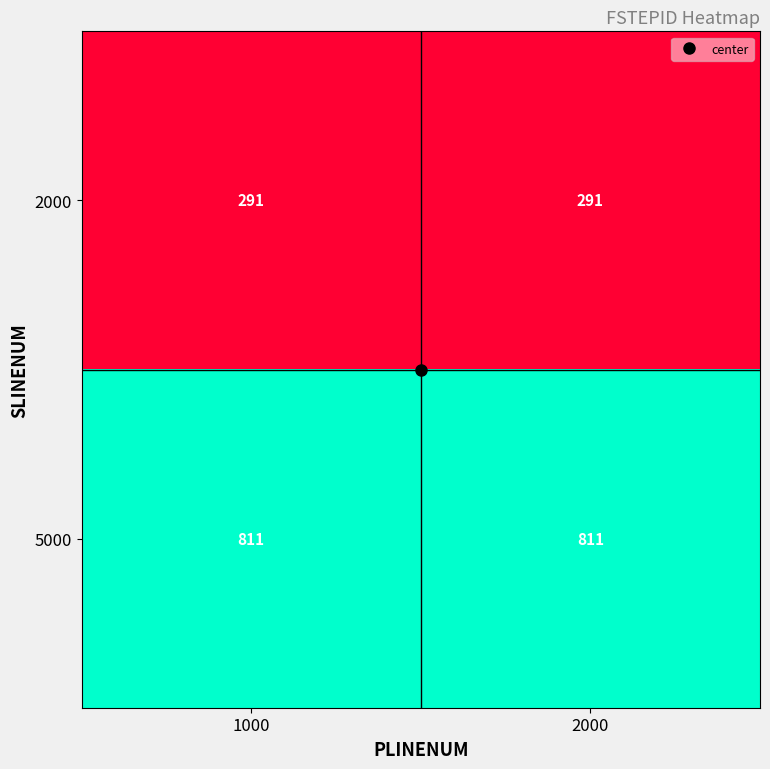

What is the sum of all 2000 values?

582